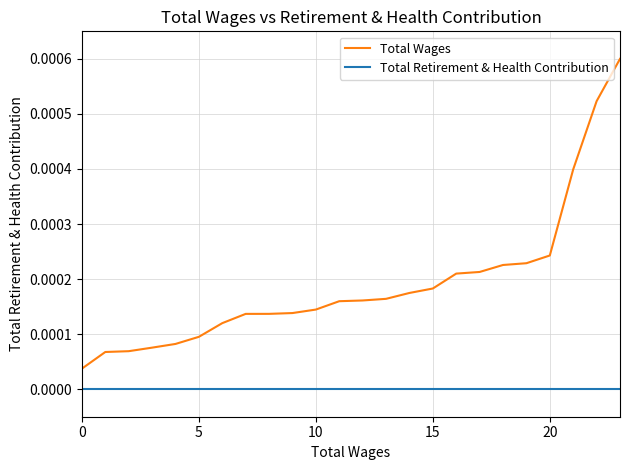

What are all the series names shown in the legend?

Total Wages, Total Retirement & Health Contribution